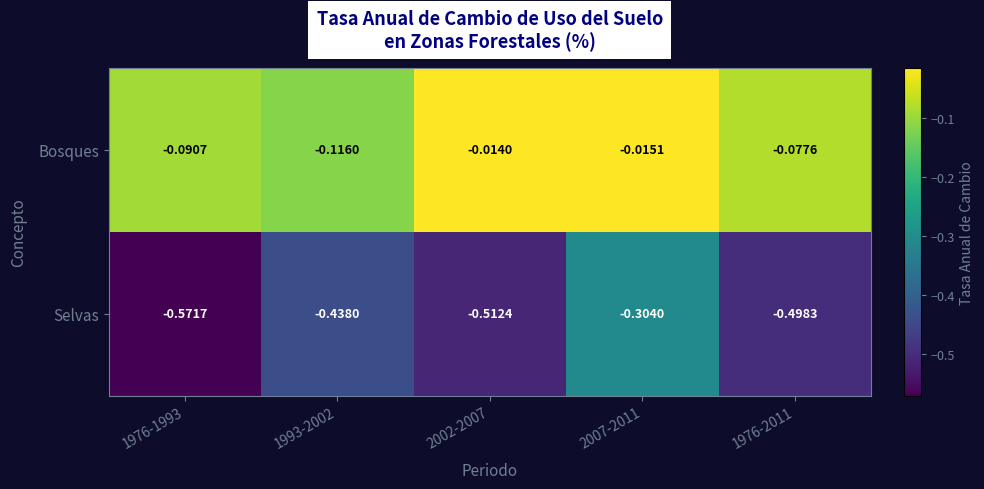

Count the number of data series in this chart.

2